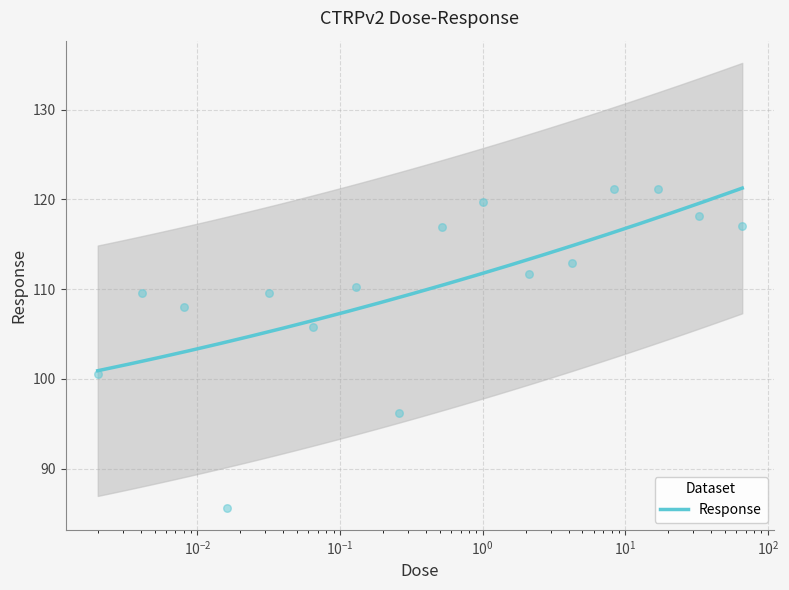

What is the change in value from 0.13 to 0.52?

+6.7